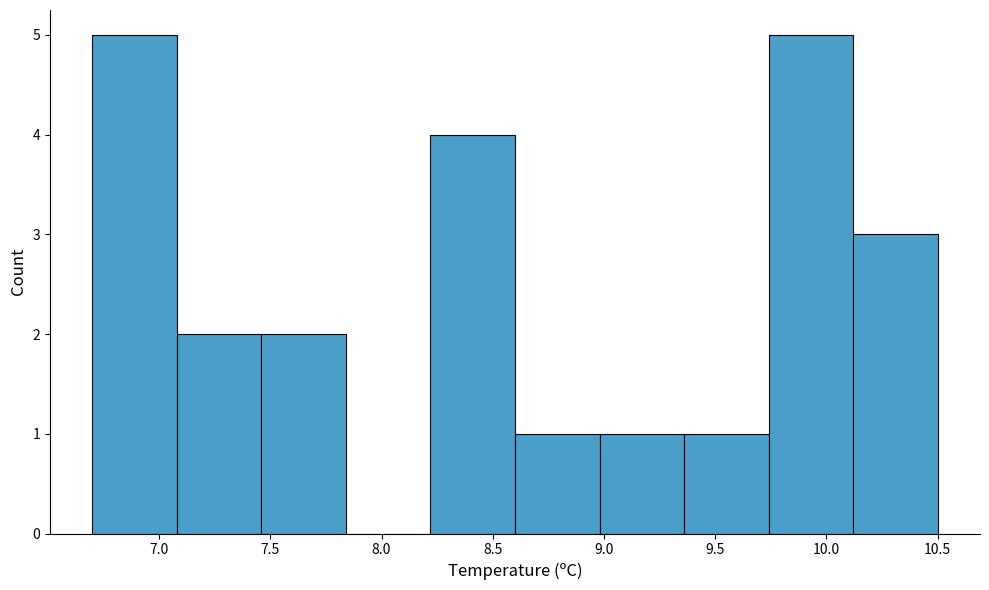

Reading left to right, list every bar in this chart as the range it spans on the x-axis followed by its height. Neither the bar edges nor the heights are printed on the chart, so give them approximately, as read against the axes.

6.70 to 7.08: 5
7.08 to 7.46: 2
7.46 to 7.84: 2
7.84 to 8.22: 0
8.22 to 8.60: 4
8.60 to 8.98: 1
8.98 to 9.36: 1
9.36 to 9.74: 1
9.74 to 10.12: 5
10.12 to 10.50: 3